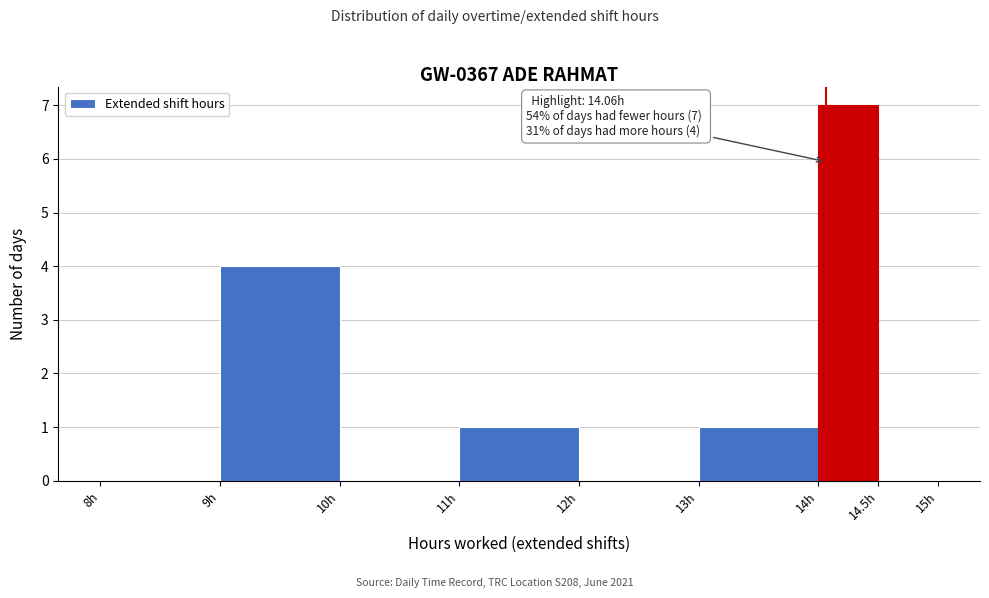

Over which range of the x-axis is the bar tallest?

14.0 to 14.5